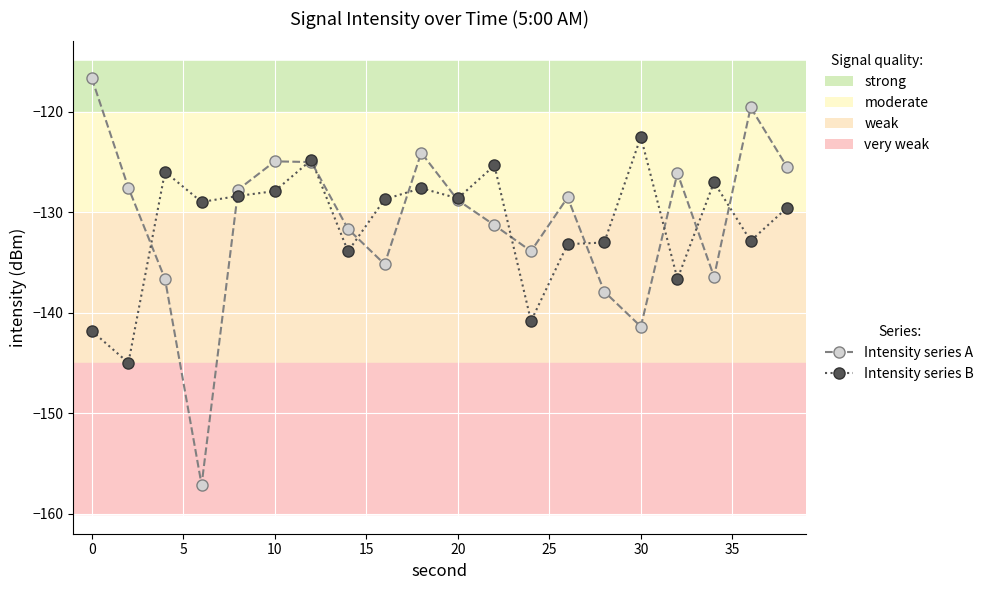

What is the value of the Intensity series B point at the 16th from the left?

-122.5